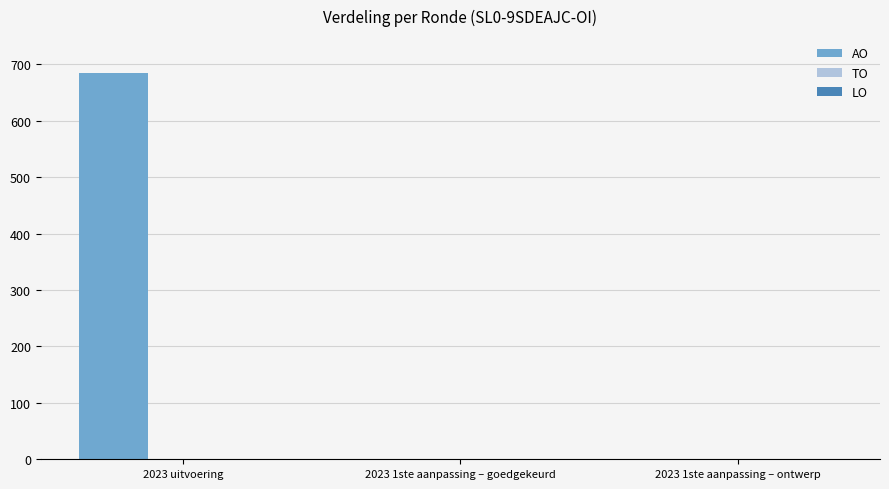

The chart shows a value of 684 at 2023 uitvoering. True or false?

True